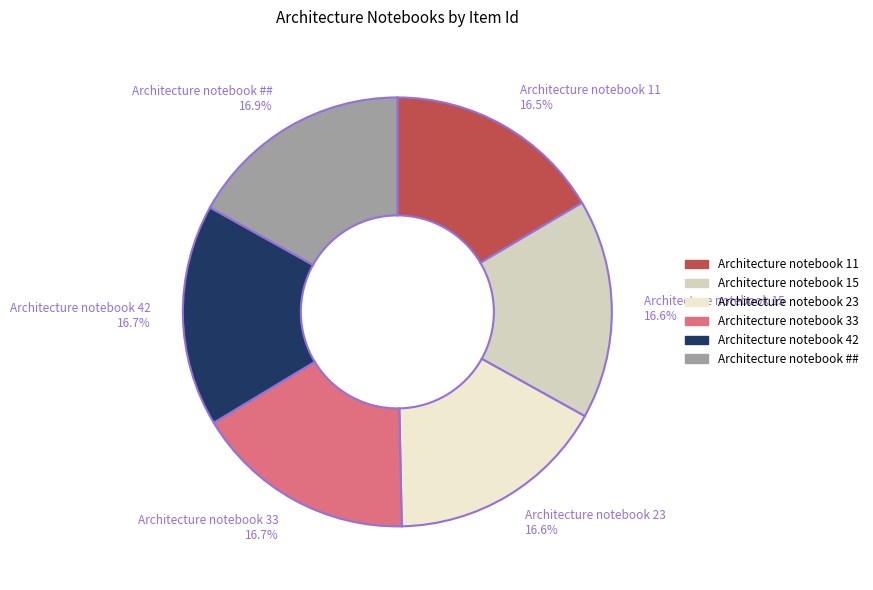

What is the ratio of the value at Architecture notebook 42 to the value at Architecture notebook 23?

1.0